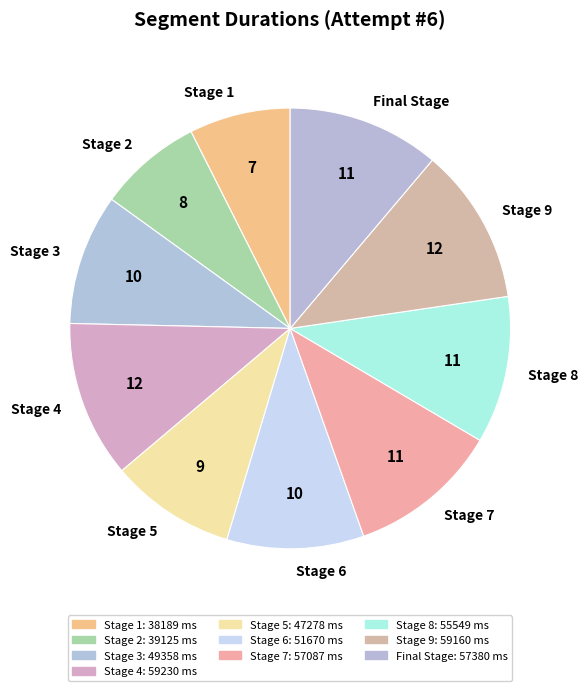

The Stage 3 slice represents 10% of the pie. True or false?

True